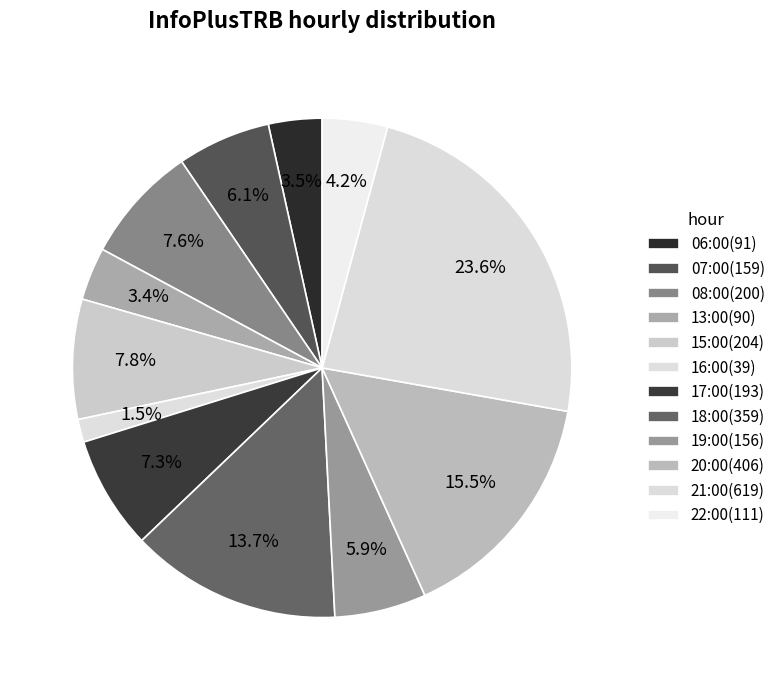

Count the number of slices in the pie.

12